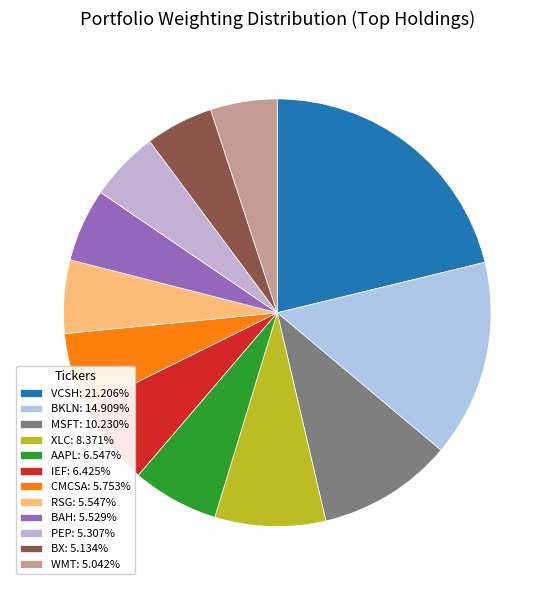

How many slices are in this pie chart?

12